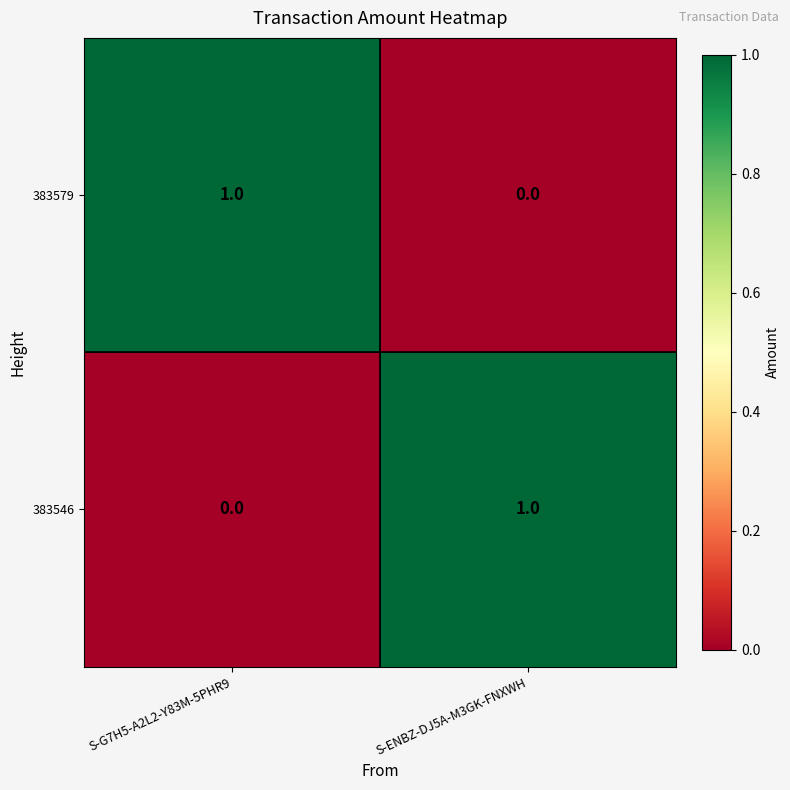

The 383546 series shows 1 at S-G7H5-A2L2-Y83M-5PHR9. True or false?

False